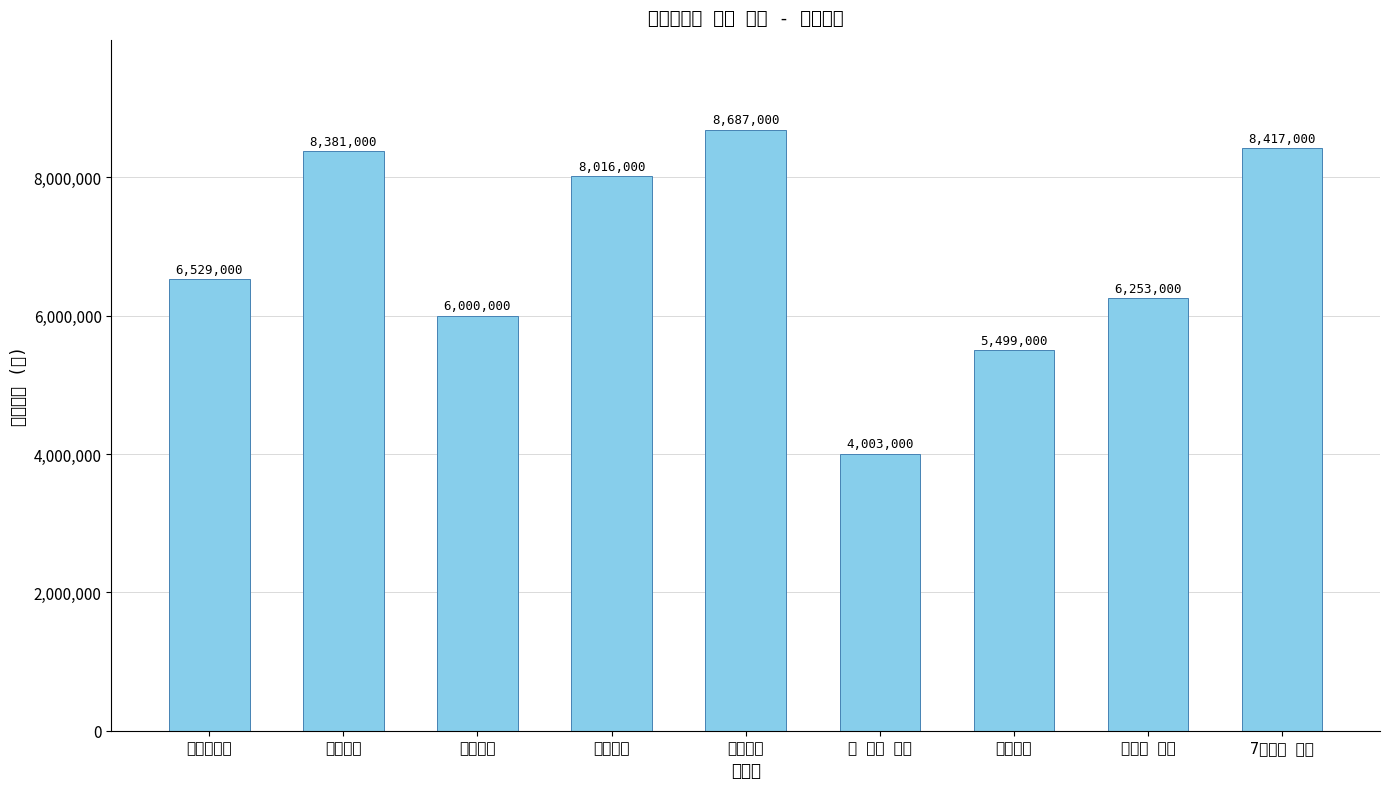

How many data points are less than 6529000?

4